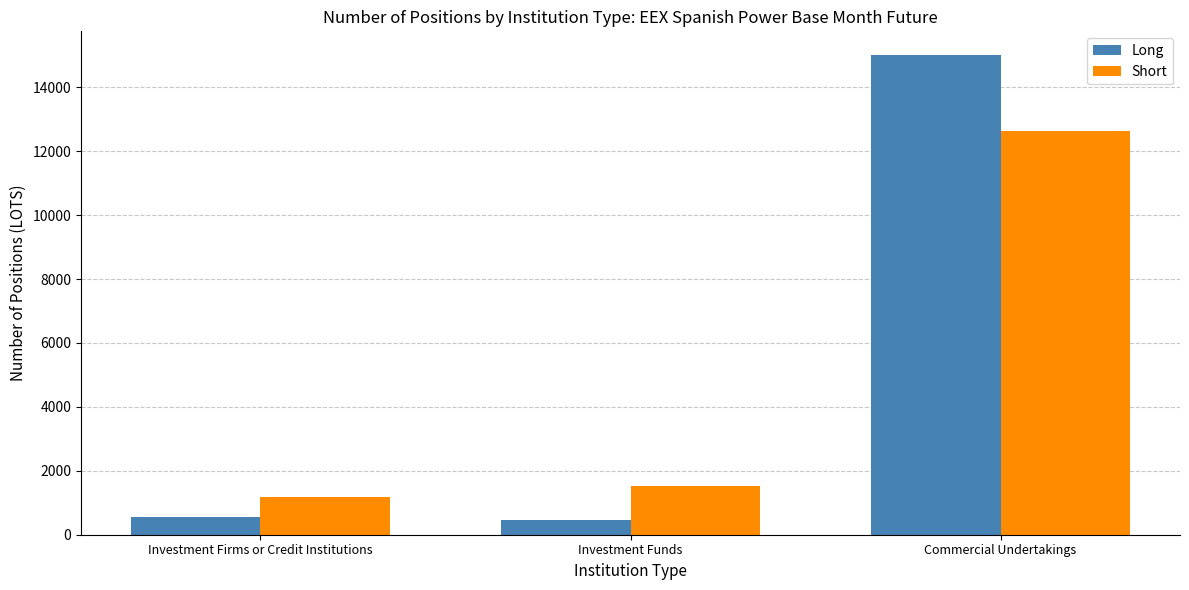

Reading left to right, list all the values displayed in this chart.

Long: 544.9	446.9	14998.5
Short: 1190.1	1527.6	12619.4